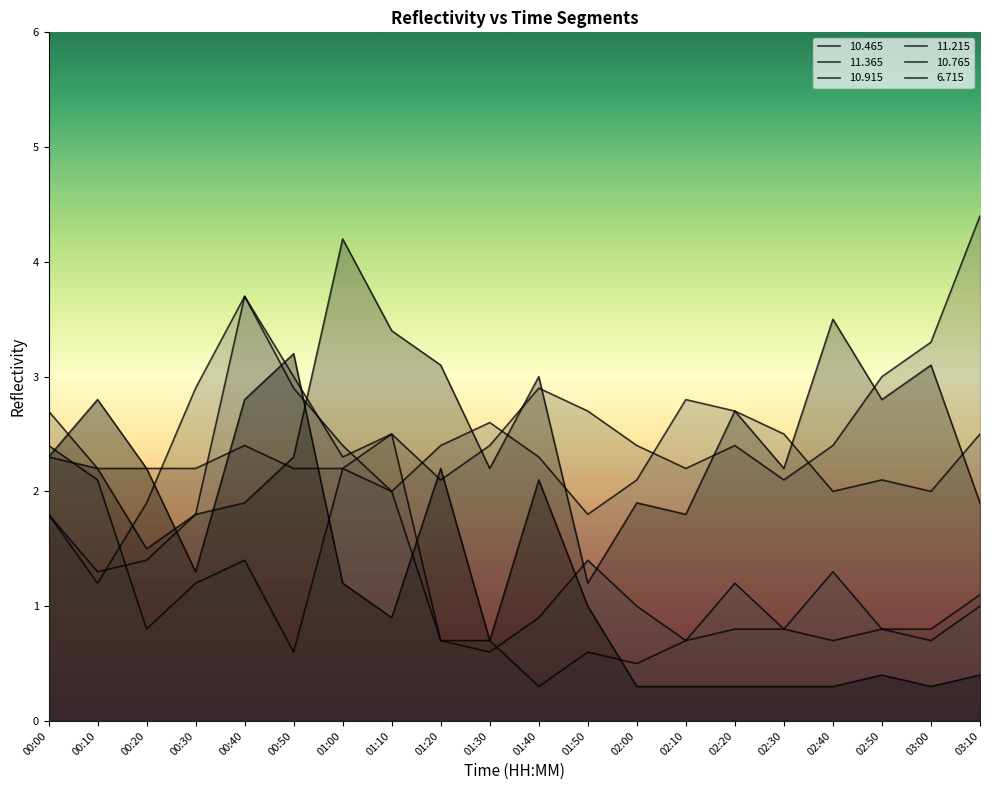

Is the value of  11.215 at 03:10 greater than the value of  10.915 at 02:40?

No